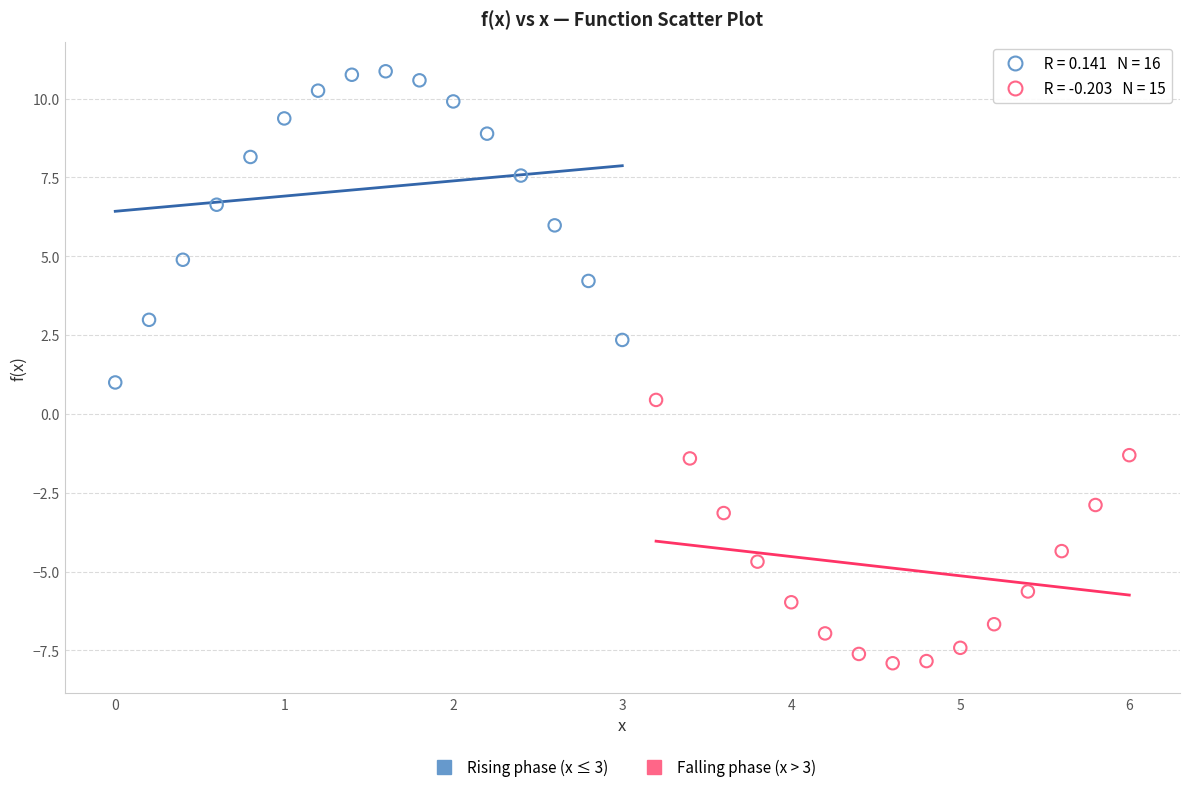

Which series has the widest spread of Y values?

Rising phase (x ≤ 3)